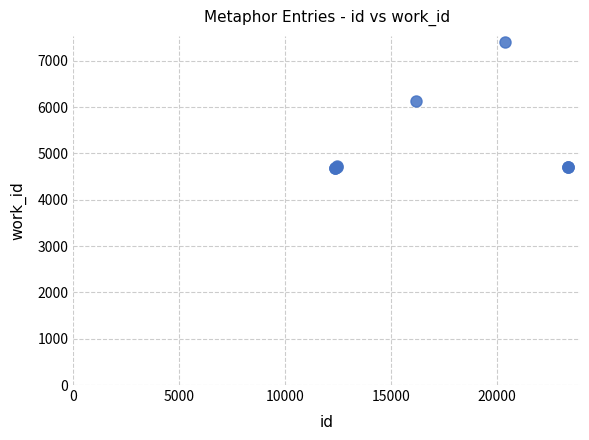

What Y value in the scatter plot is closest to 6043?

6129